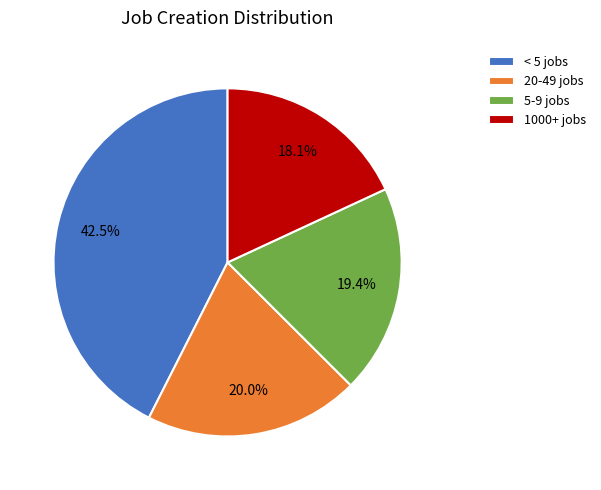

Which has a higher value, < 5 jobs or 20-49 jobs?

< 5 jobs